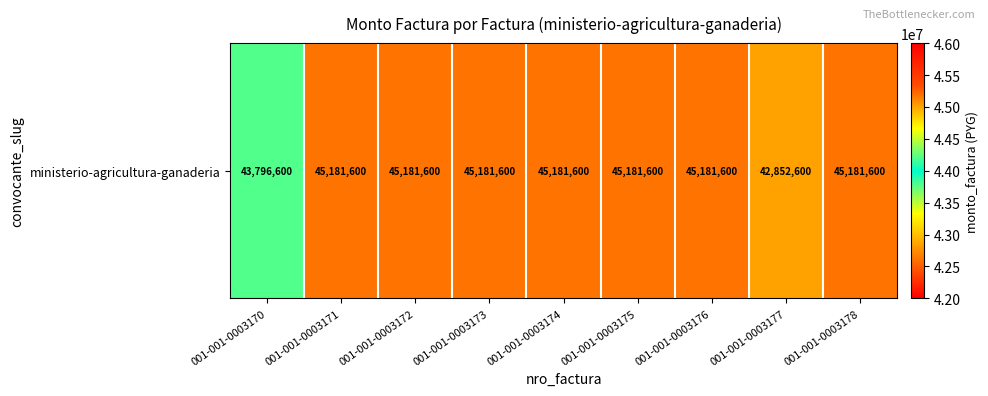

Reading left to right, transcribe all the data shown in this chart.

001-001-0003170=43796600	001-001-0003171=45181600	001-001-0003172=45181600	001-001-0003173=45181600	001-001-0003174=45181600	001-001-0003175=45181600	001-001-0003176=45181600	001-001-0003177=42852600	001-001-0003178=45181600